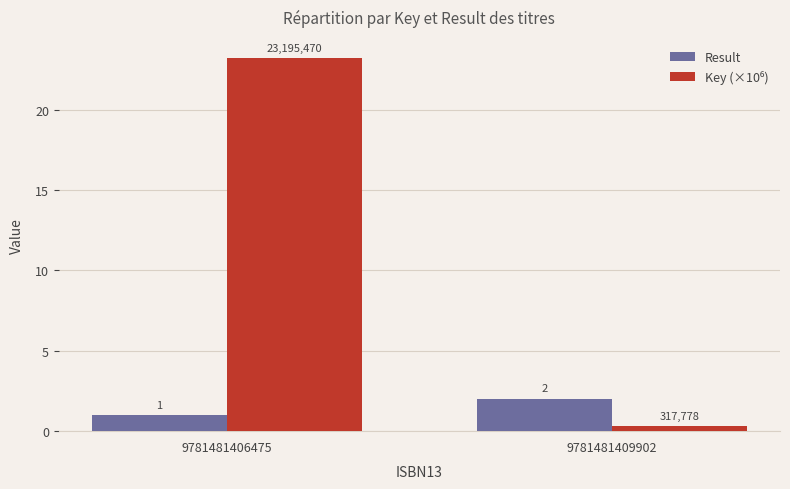

True or false: Result has a value of 3.2 at 9781481409902.

False